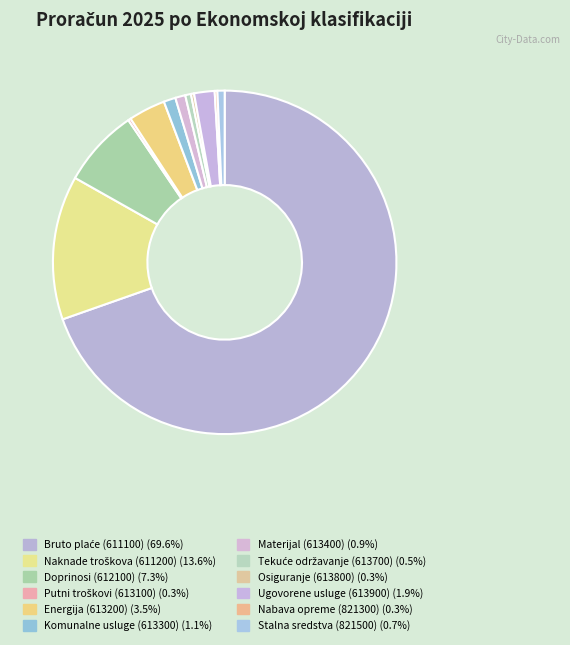

Which slice represents more than half of the pie?

611100